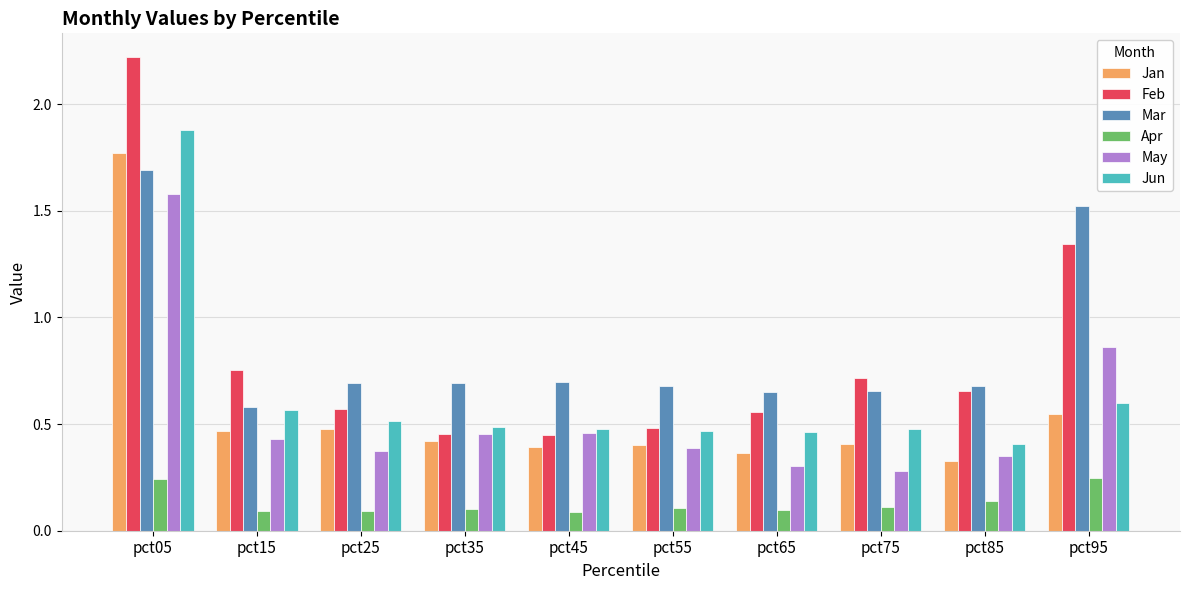

The Jun series shows 0.7 at pct05. True or false?

False